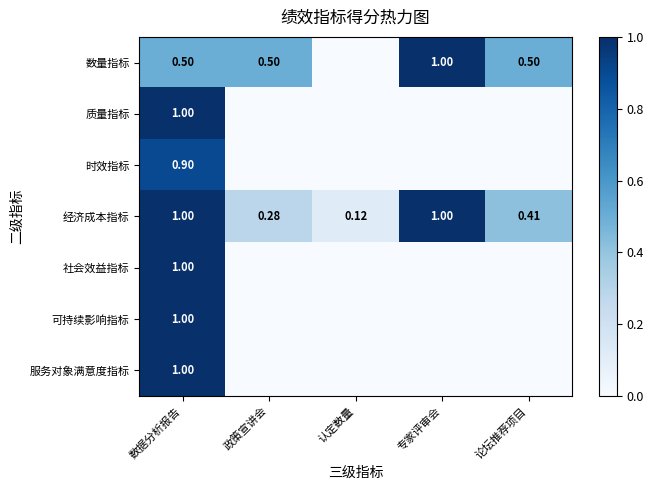

What is the difference between the highest and lowest values at 数据分析报告?

0.5